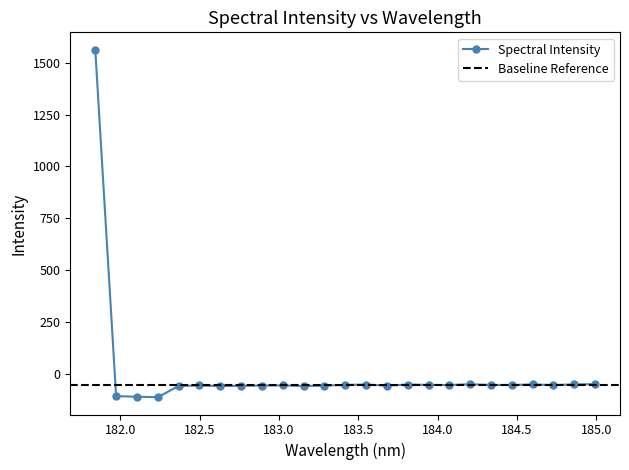

What position from the left is 184.7290361848?

23